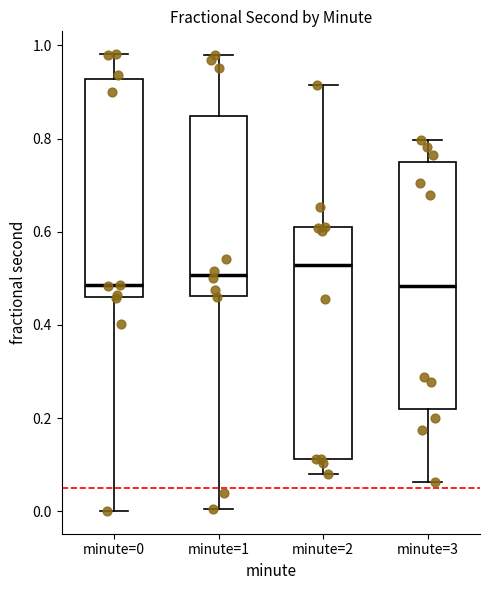

Where is the upper edge of the box for minute=3 on the y-axis? The values are not printed on the chart, so give them approximately, as read against the axis.

0.74